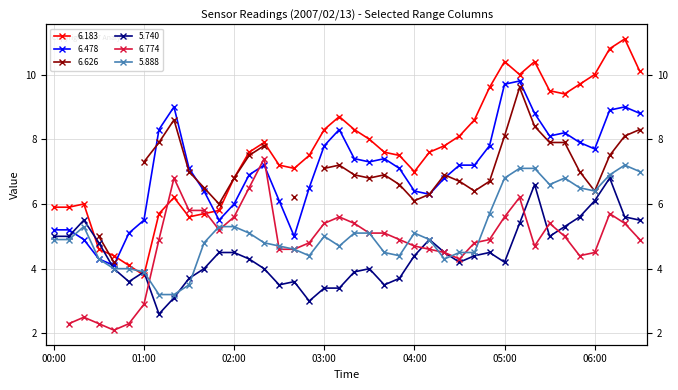

At which label does 5.740 reach its minimum?

2007/02/13 01:10